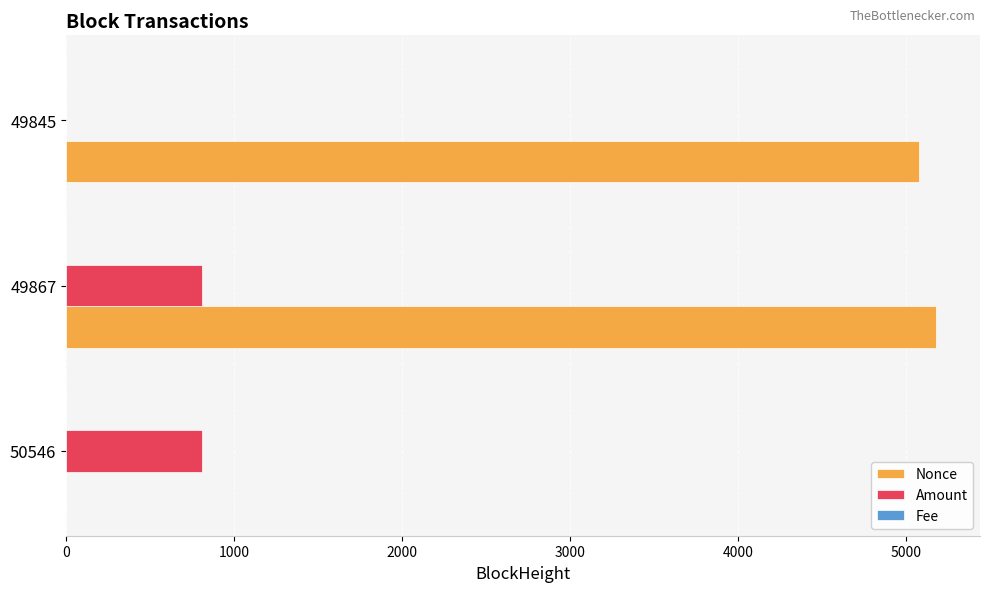

At which category is the sum across all series the highest?

49867